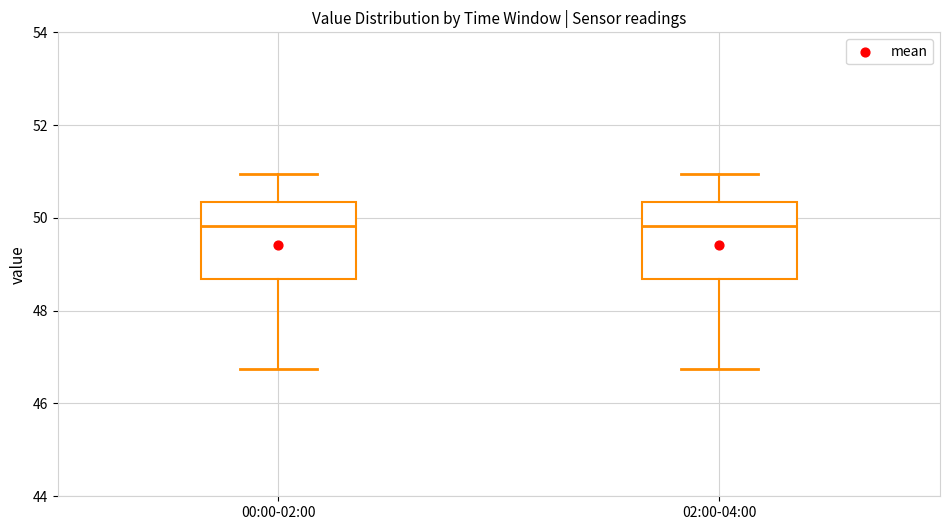

Reading left to right, read every box against the y-axis: the position of its median line, the range the box covers, and the ends of its whiskers. The values are not printed on the chart, so give them approximately, as read against the axis.

00:00-02:00: median 49.8, box 48.6 to 50.4, whiskers 46.8 to 51.0
02:00-04:00: median 49.8, box 48.6 to 50.4, whiskers 46.8 to 51.0